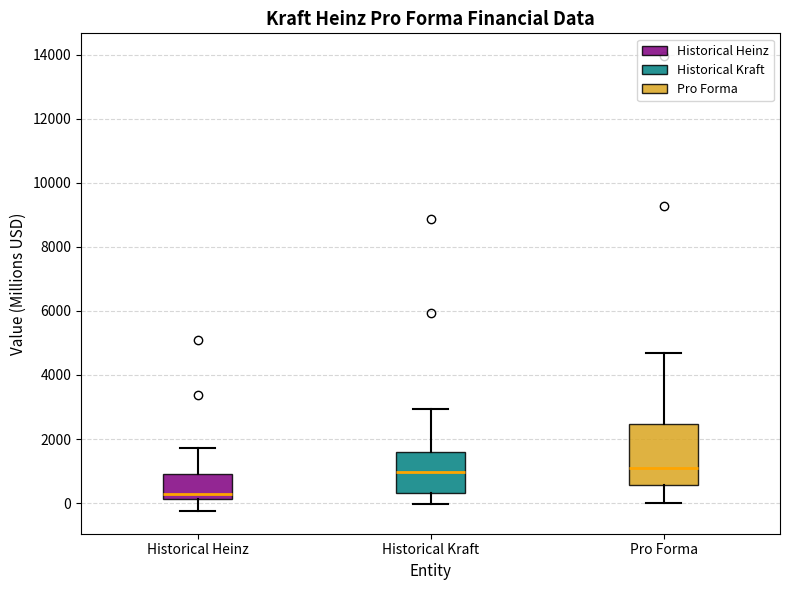

Which box's median line is the lowest?

Historical Heinz